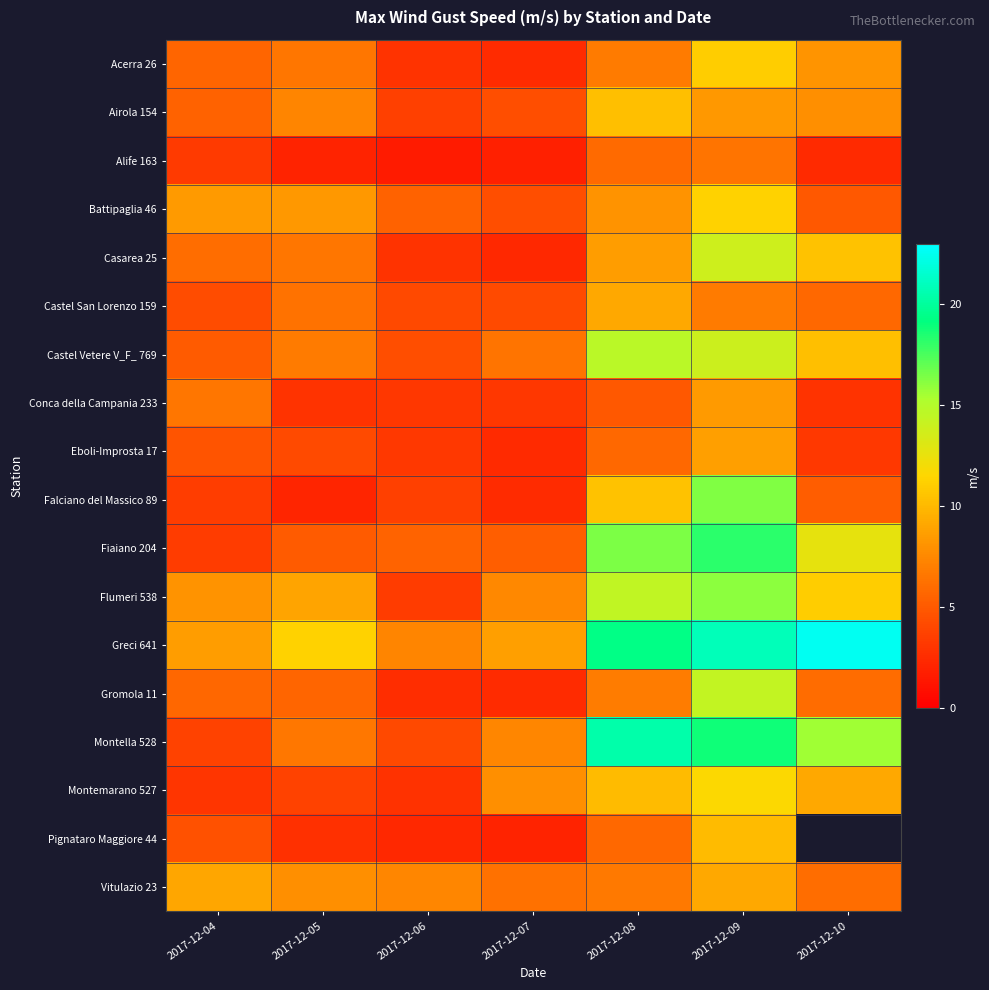

Which series has the largest range (max minus min)?

Montella 528